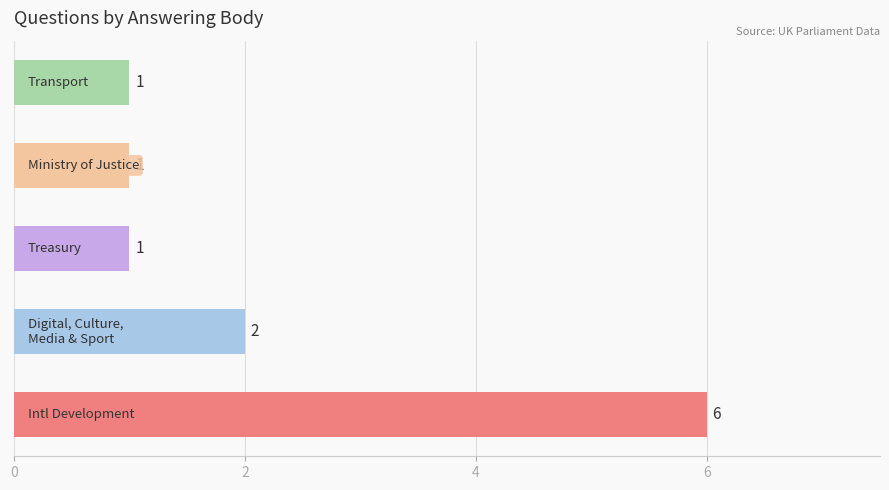

Reading bottom to top, extract all data points from this chart.

6	2	1	1	1